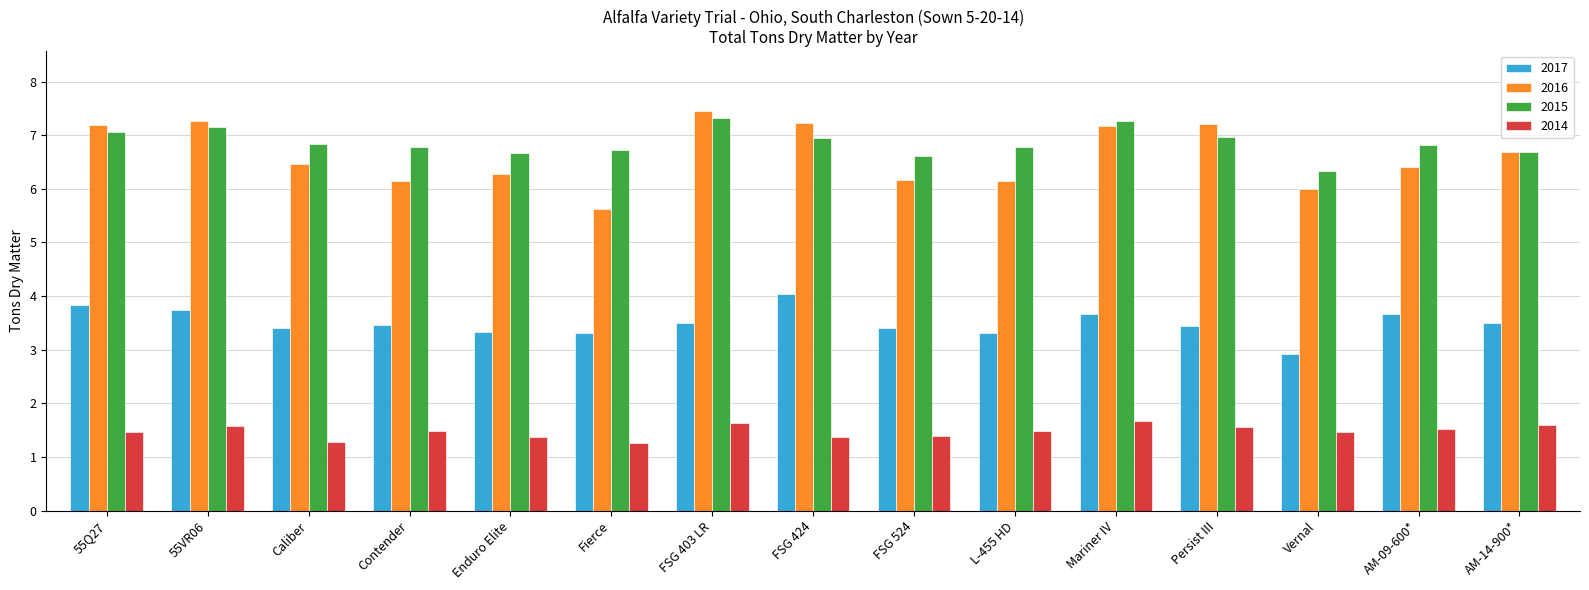

Which series has the largest range (max minus min)?

2016